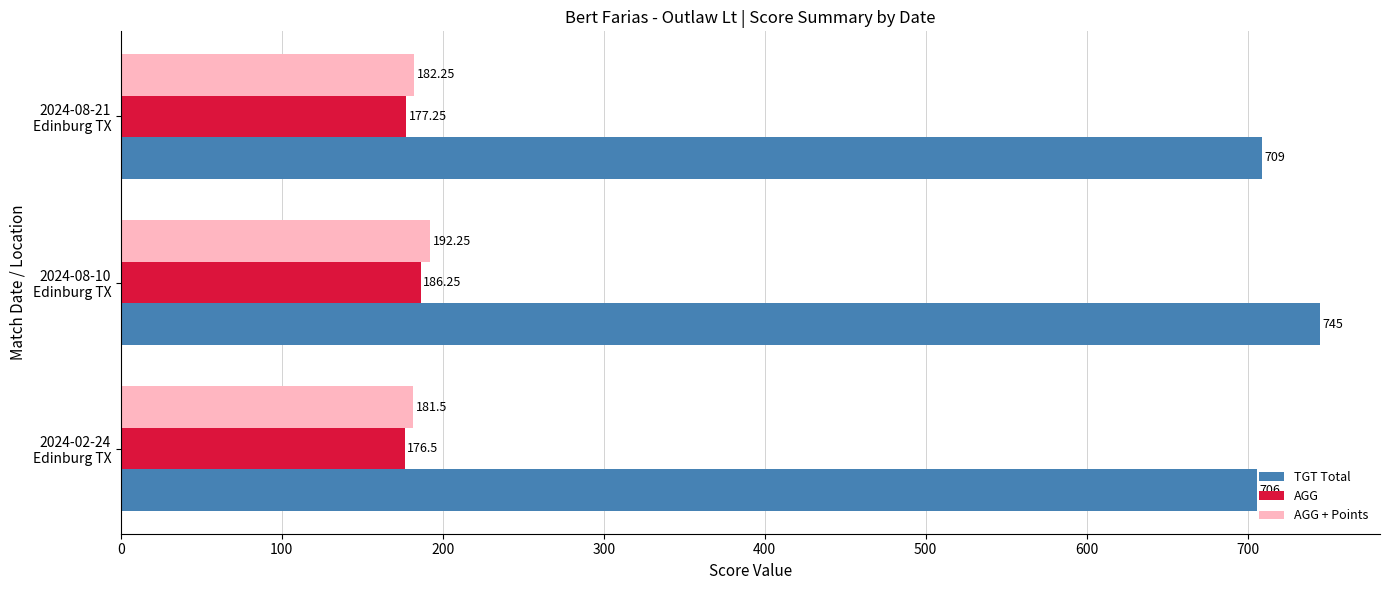

What is the average value of the AGG series?

180.0